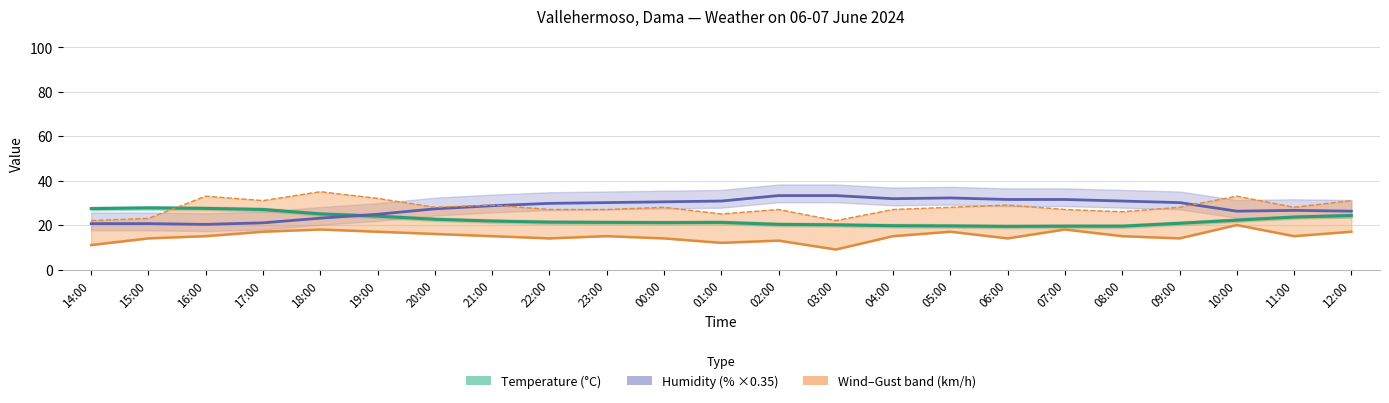

What is the sum of all Gust (km/h) values?

646.0